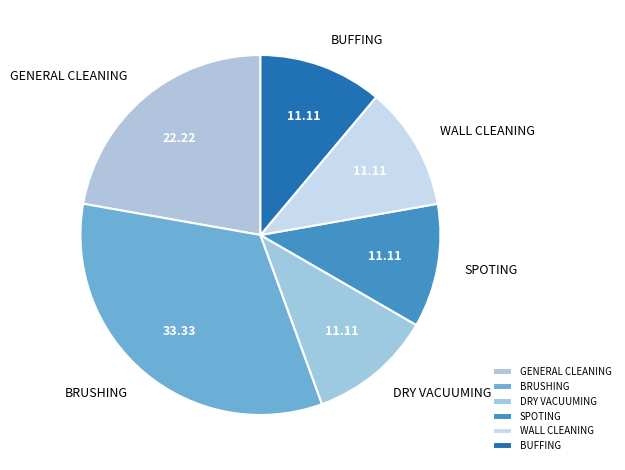

Does GENERAL CLEANING represent more than half of the total?

No